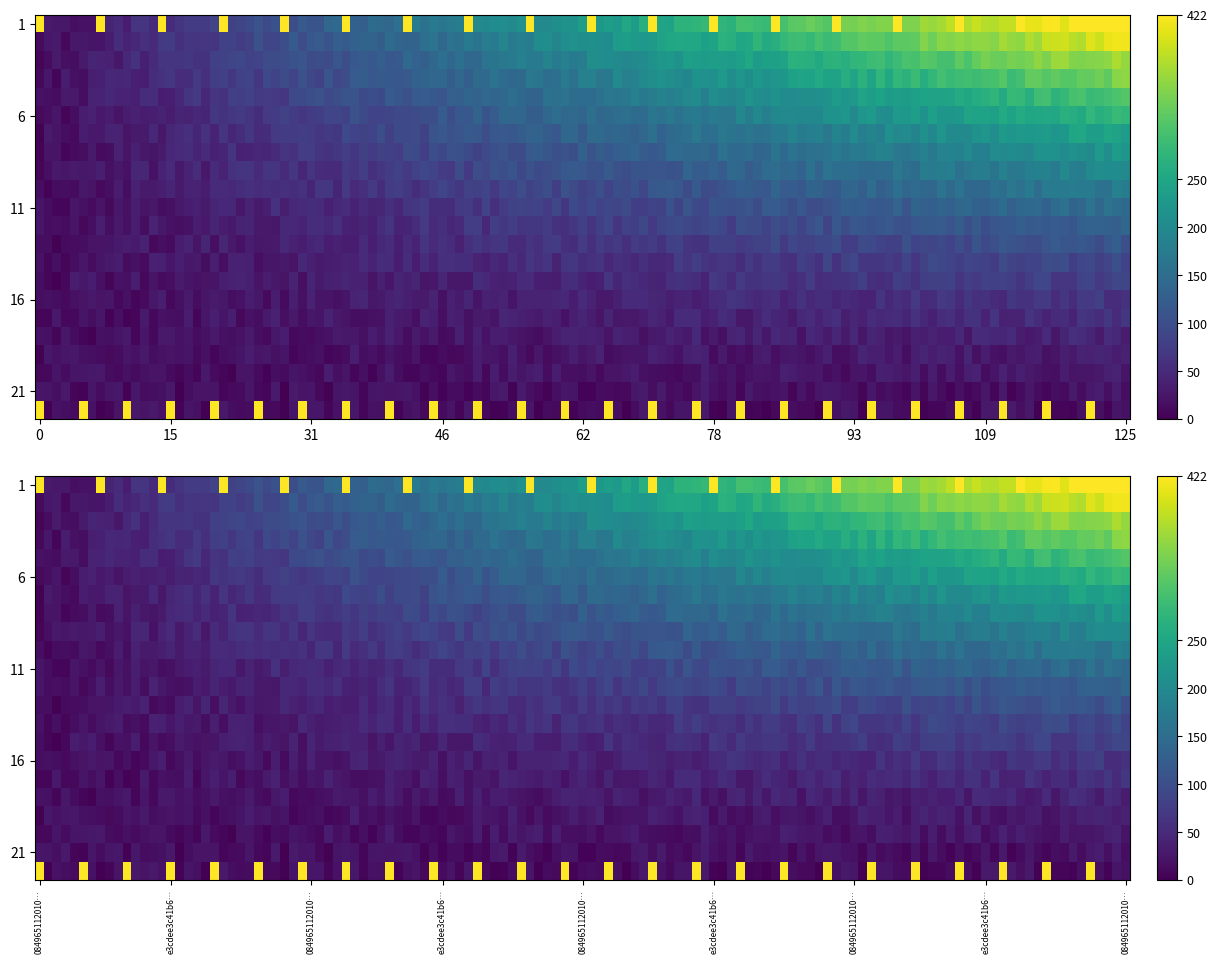

What is the sum of all e3cdee3c41b66061458ddf30b7e088a91f16d75 values?

2